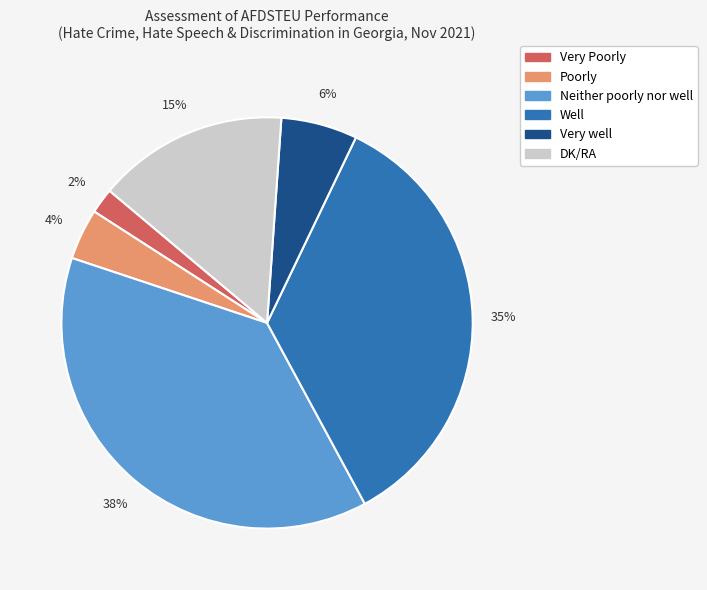

Does any single category account for the majority?

No